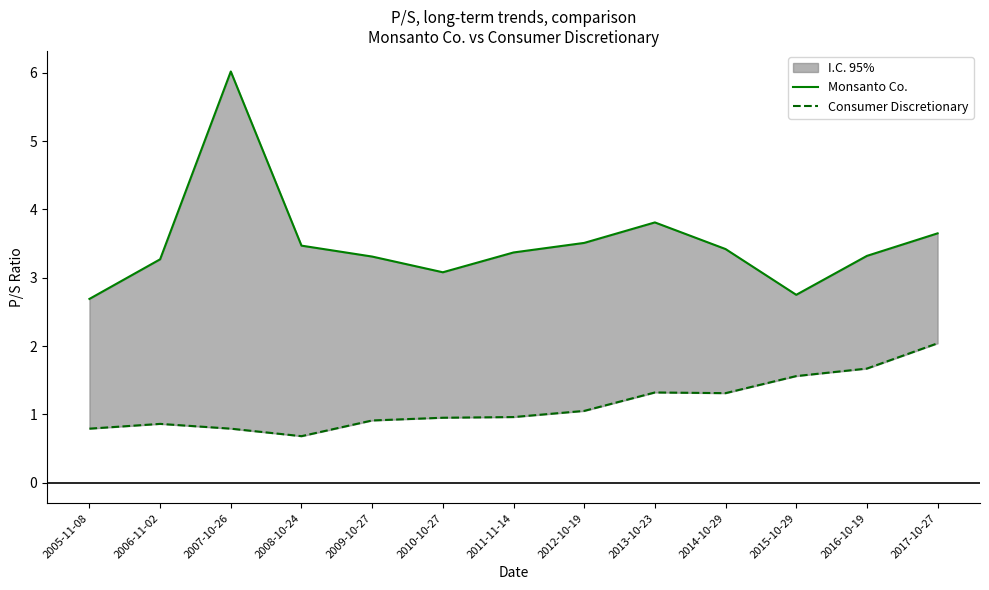

Which series has the widest spread of values?

Monsanto Co.